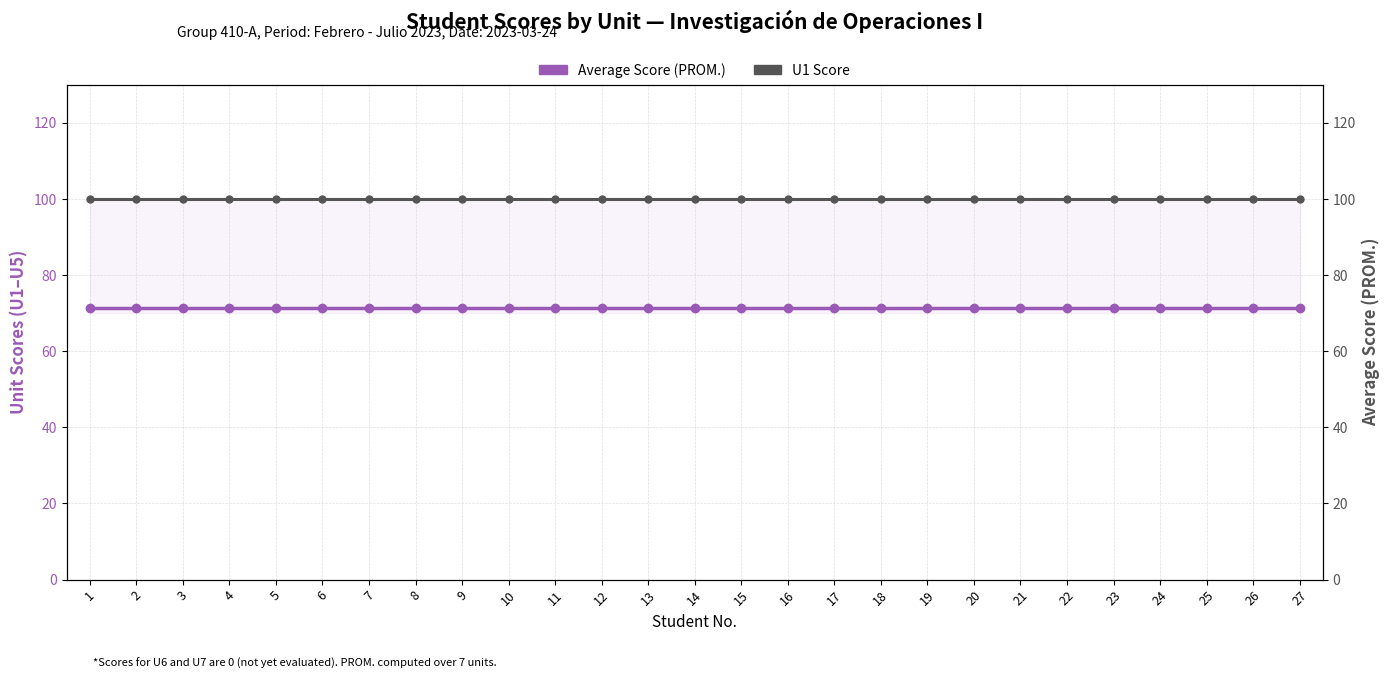

List the series in order of their overall mean, highest first.

U1 Score, Average Score (PROM.)